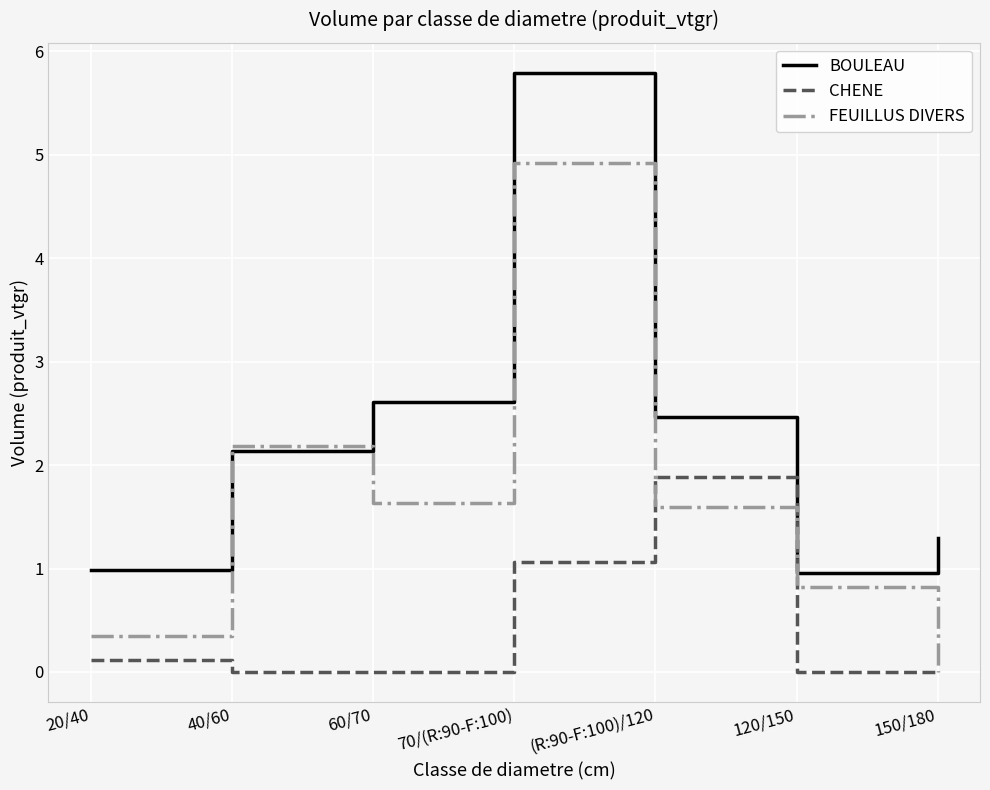

Which series has the largest total across all categories?

BOULEAU